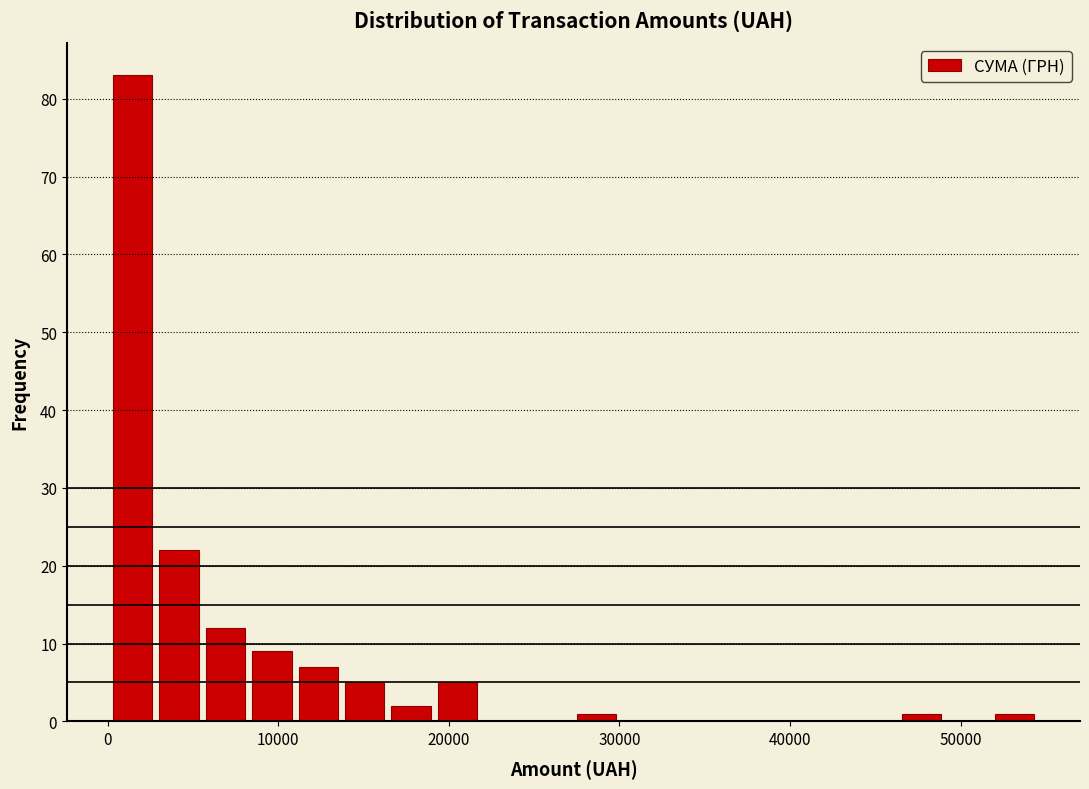

Read against the x-axis, roughly where is the centre of the tallest bar?

1000